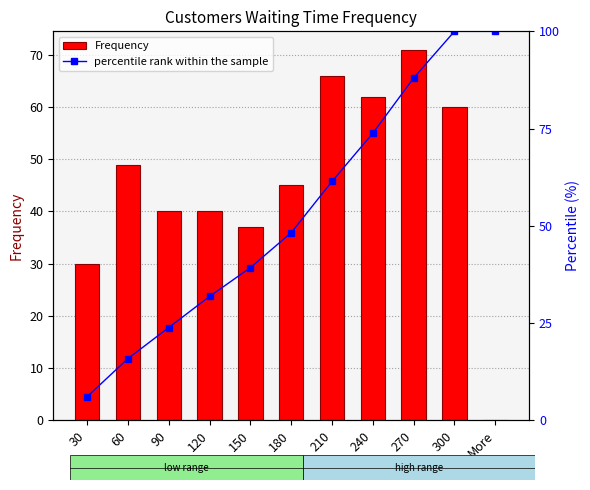

Reading left to right, what are all the values shown in this chart?

Frequency: 30=30.0	60=49.0	90=40.0	120=40.0	150=37.0	180=45.0	210=66.0	240=62.0	270=71.0	300=60.0	More=0.0
percentile rank within the sample: 30=6.0	60=15.8	90=23.8	120=31.8	150=39.2	180=48.2	210=61.4	240=73.8	270=88.0	300=100.0	More=100.0